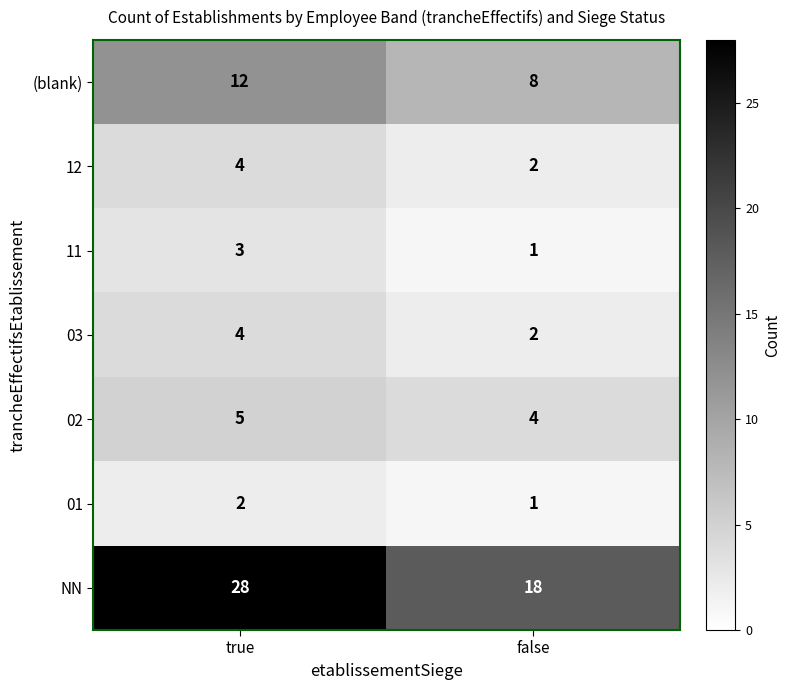

Is the value of (blank) at true greater than the value of 03 at true?

Yes